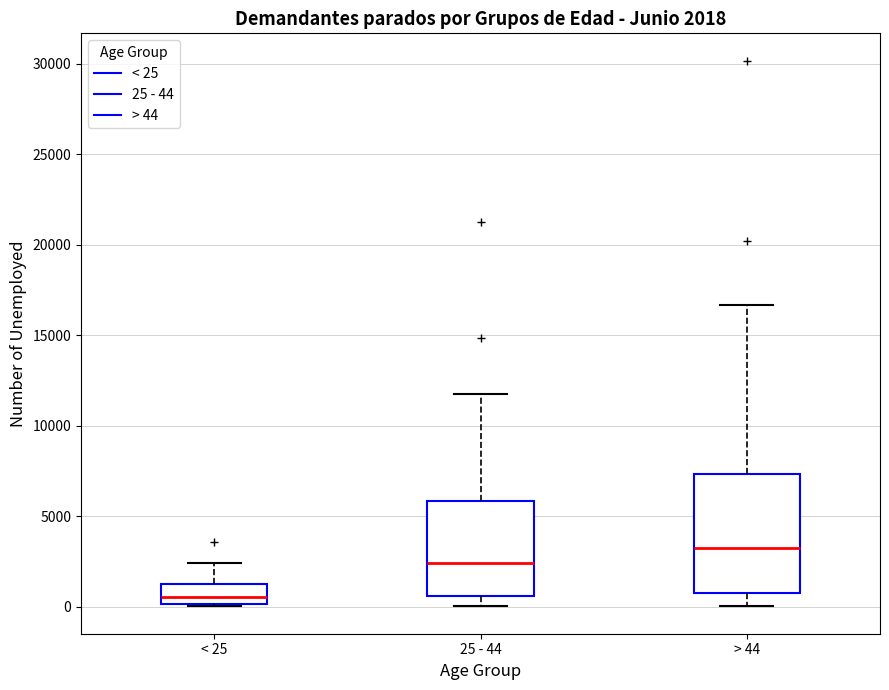

Comparing the boxes themselves (not the whiskers), which one is the tallest?

> 44